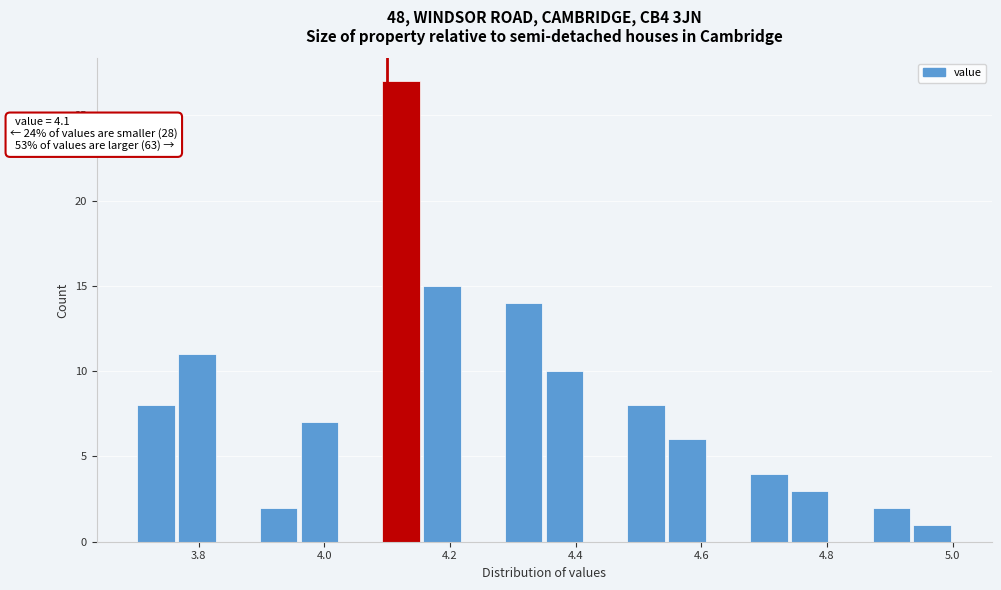

Around what value on the x-axis is the tallest bar? Give the approximate position of its centre, as read against the axis.

4.12